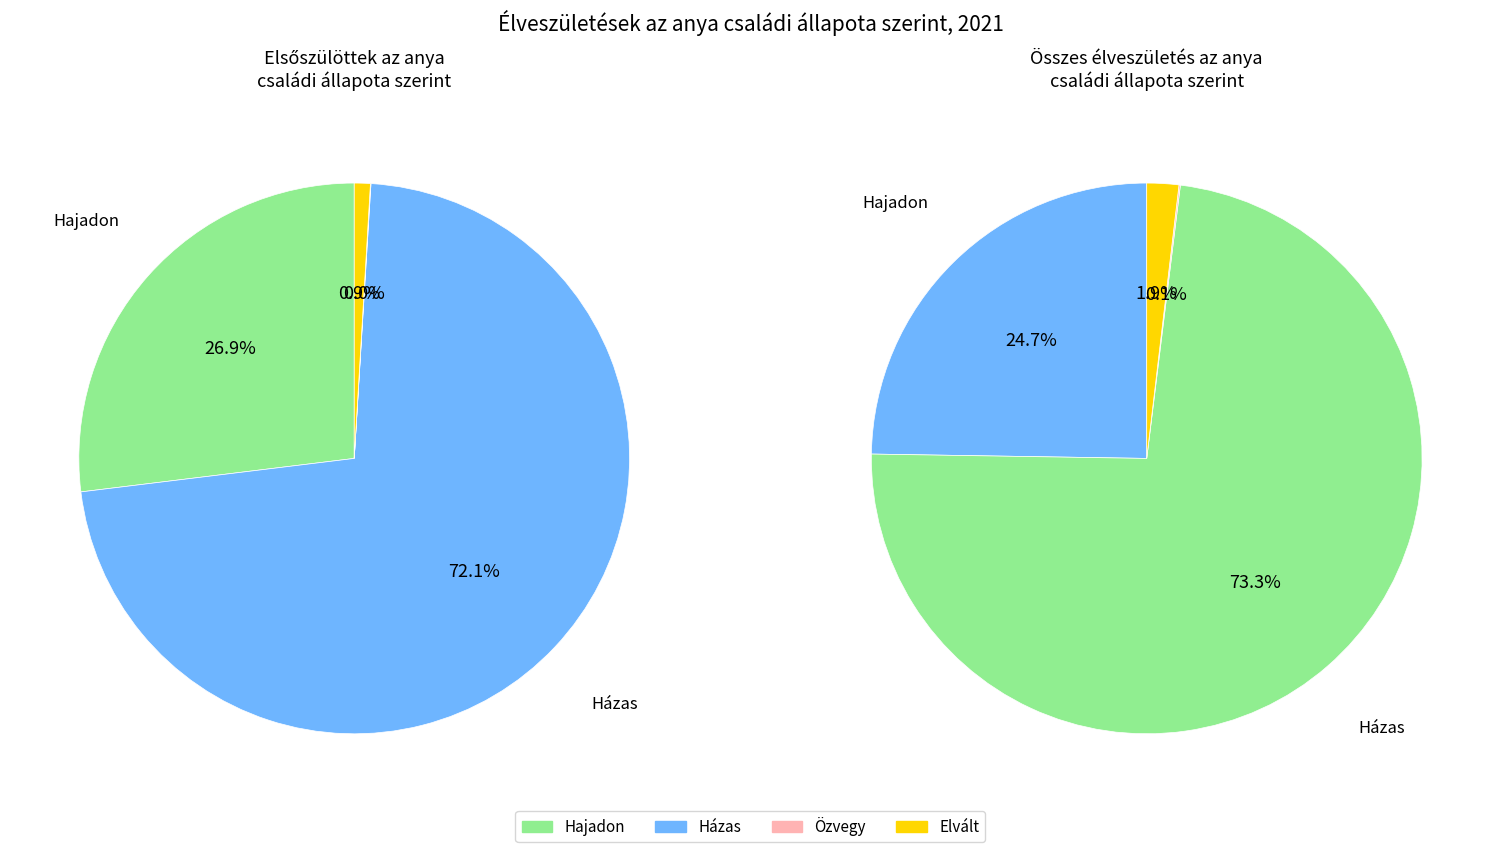

What is the largest slice in the pie chart?

Házas